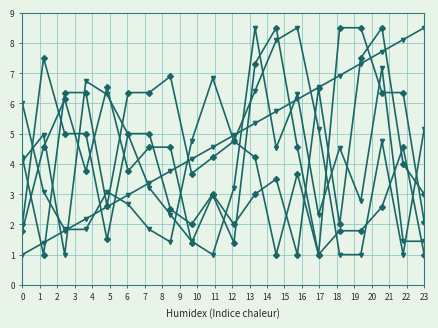

Is it true that C3 equals 4.9 at 4?

False